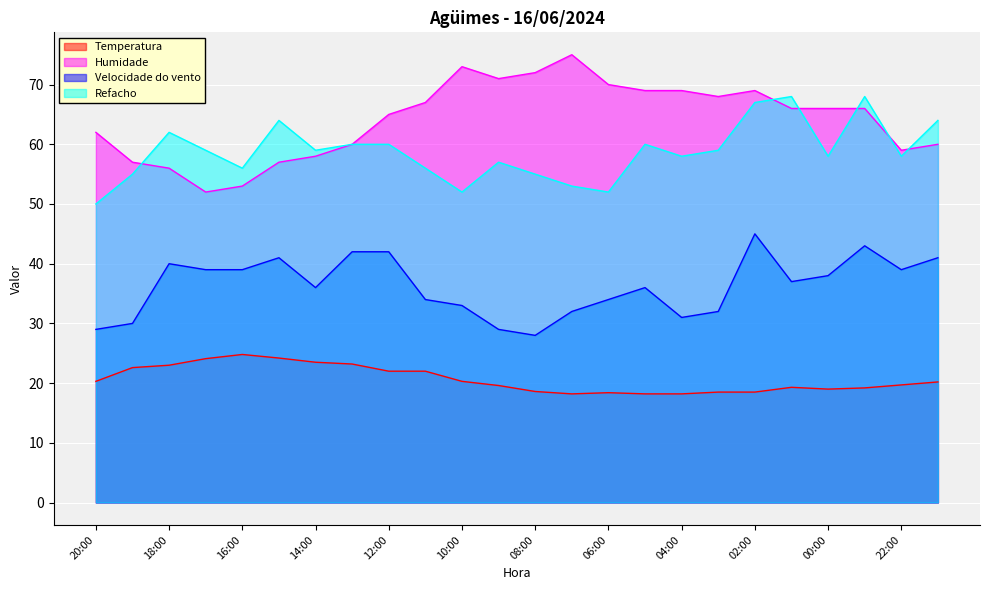

How many lines are shown in the chart?

4